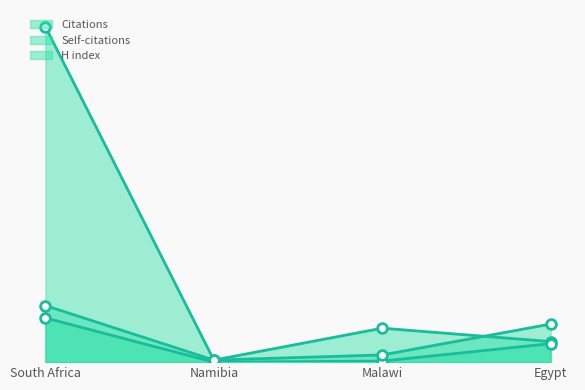

True or false: Self-citations and H index intersect in this chart.

False